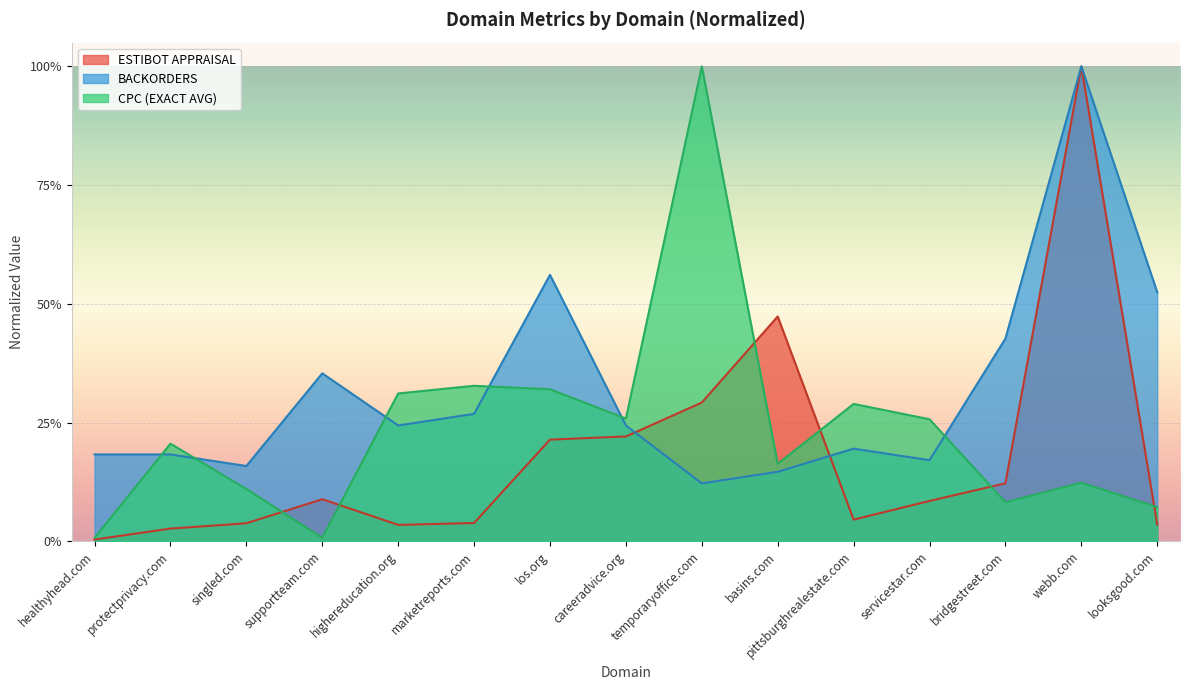

What is the label of the 6th point from the right?

basins.com